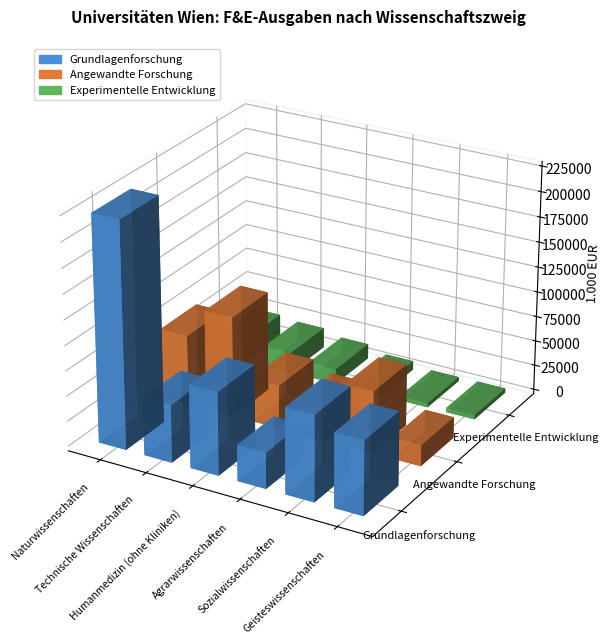

Reading left to right, what are all the values shown in this chart?

Grundlagenforschung: Naturwissenschaften=224850	Technische Wissenschaften=57223	Humanmedizin (ohne Kliniken)=82412	Agrarwissenschaften=35861	Sozialwissenschaften=85214	Geisteswissenschaften=73487
Angewandte Forschung: Naturwissenschaften=69578	Technische Wissenschaften=99920	Humanmedizin (ohne Kliniken)=43226	Agrarwissenschaften=33688	Sozialwissenschaften=62011	Geisteswissenschaften=20886
Experimentelle Entwicklung: Naturwissenschaften=22868	Technische Wissenschaften=20211	Humanmedizin (ohne Kliniken)=14961	Agrarwissenschaften=8831	Sozialwissenschaften=4123	Geisteswissenschaften=4378